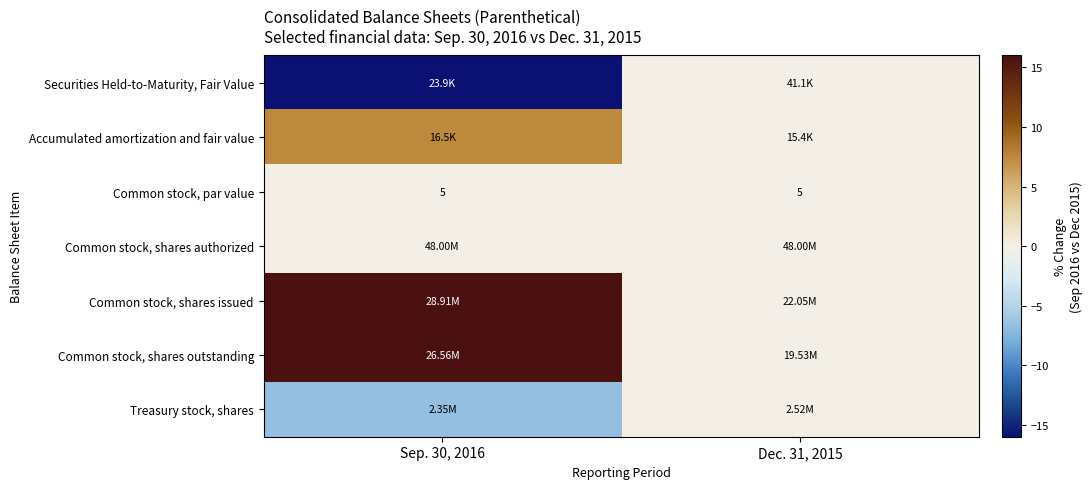

Which label corresponds to the largest value in the chart?

Sep. 30, 2016